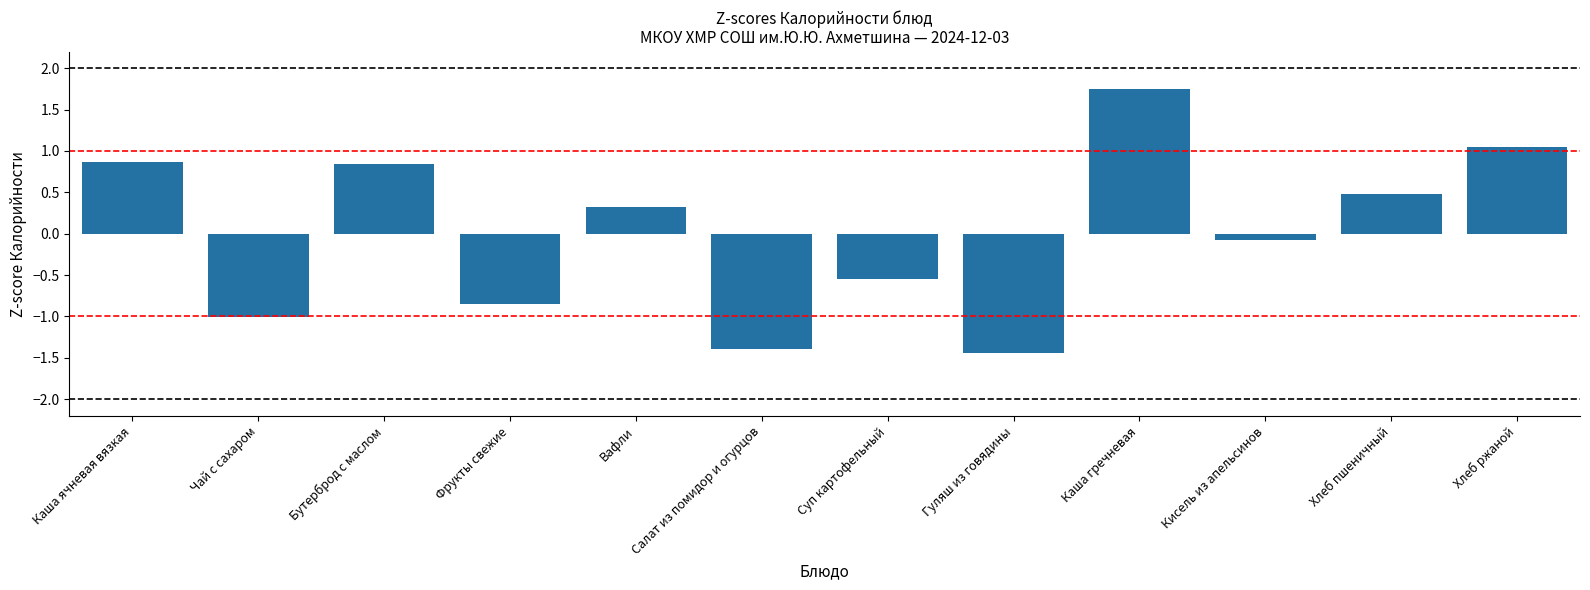

True or false: the data shows -0.2 at Фрукты свежие.

False